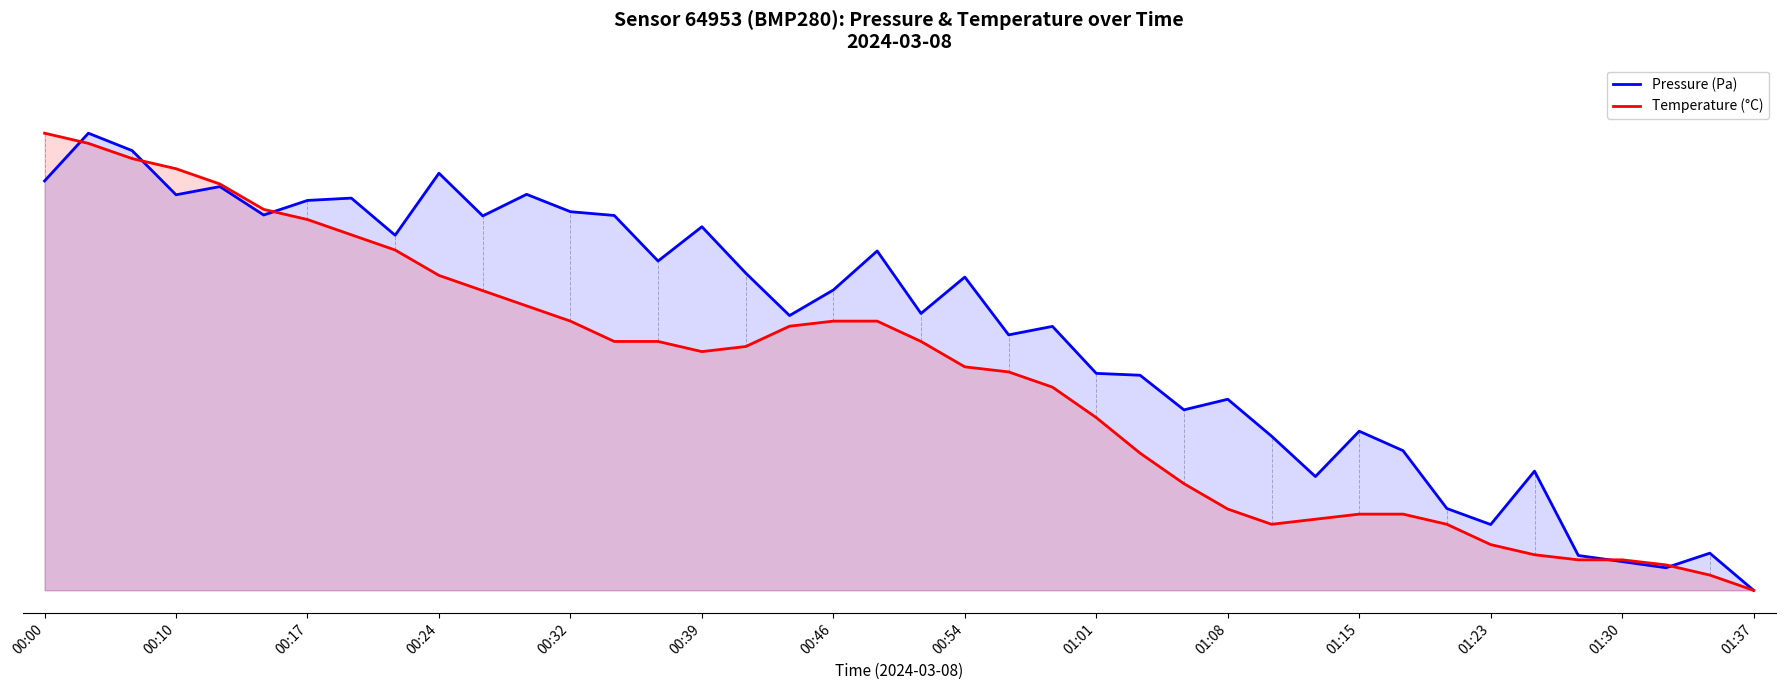

What is the value of the Temperature (°C) point at the 2nd from the left?

1.0